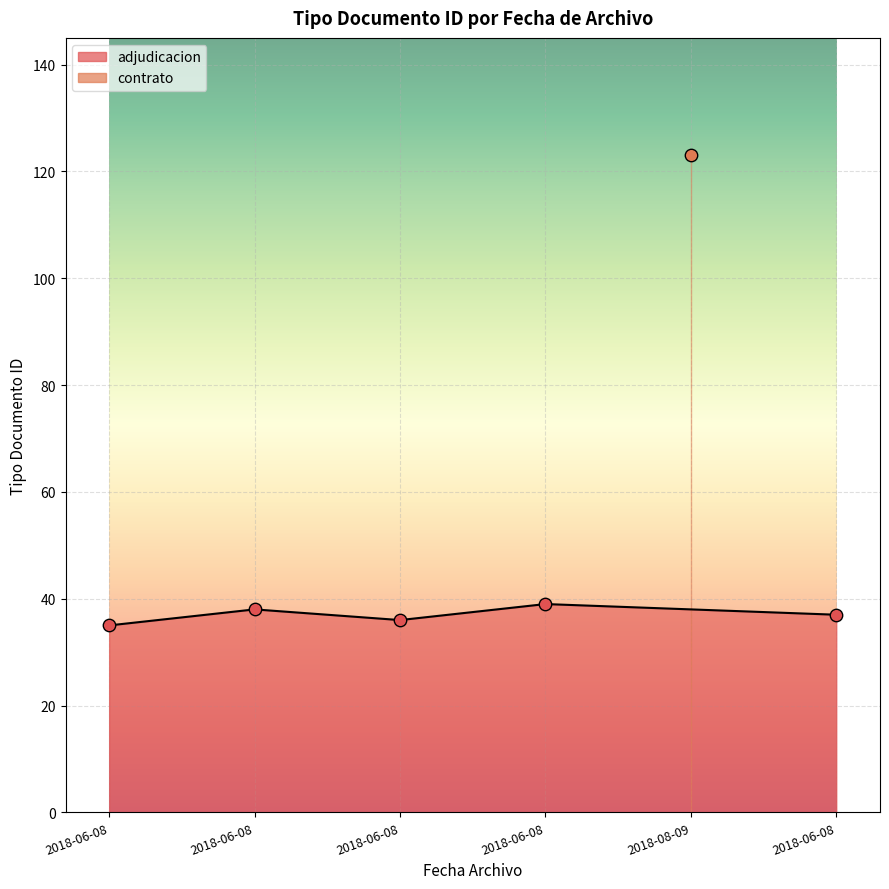

What is the change in value from 2018-06-08 to 2018-08-09?

+84